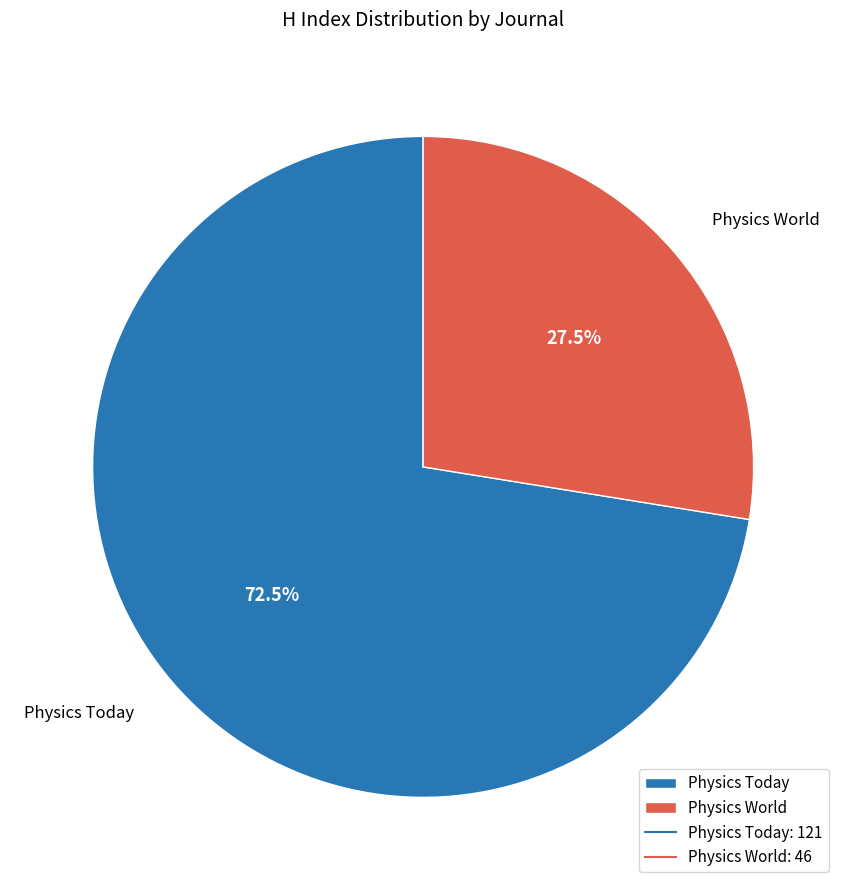

How many segments does this pie chart have?

2